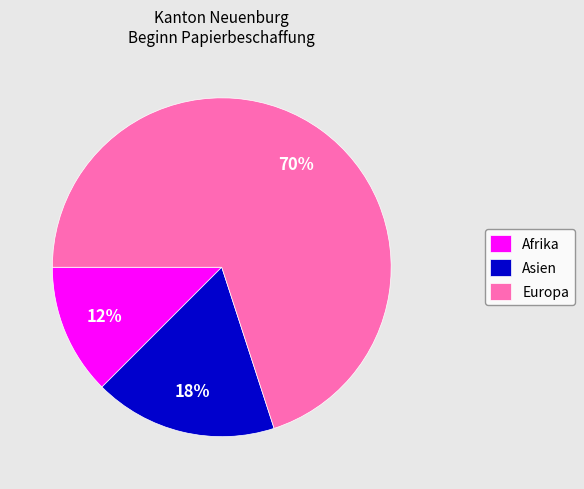

Is the sum of Afrika and Asien greater than half?

No